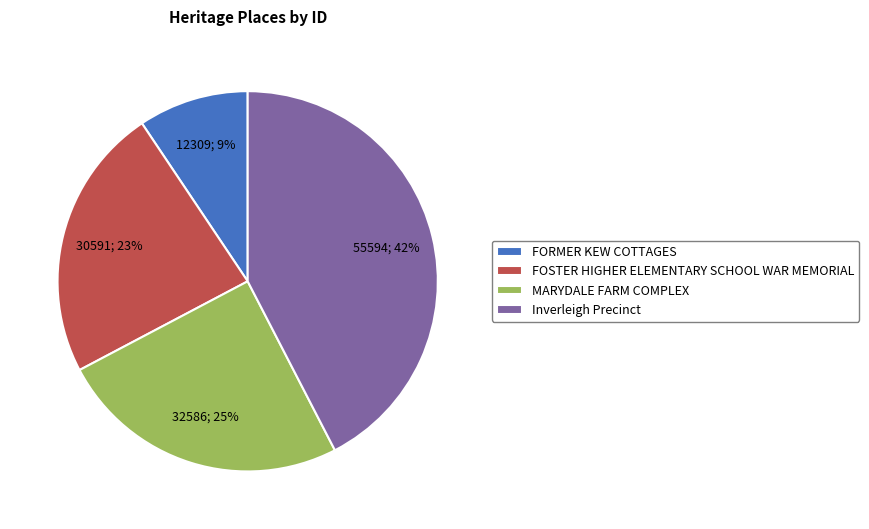

Do FOSTER HIGHER ELEMENTARY SCHOOL WAR MEMORIAL and MARYDALE FARM COMPLEX together represent more than half of the pie?

No